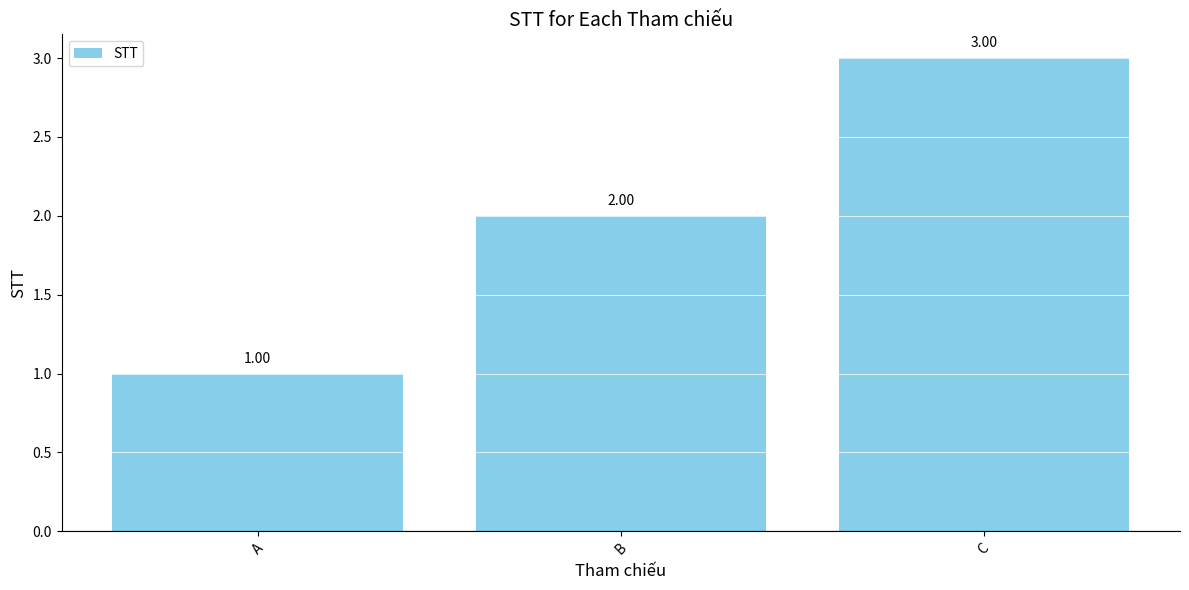

What is the greatest value displayed?

3